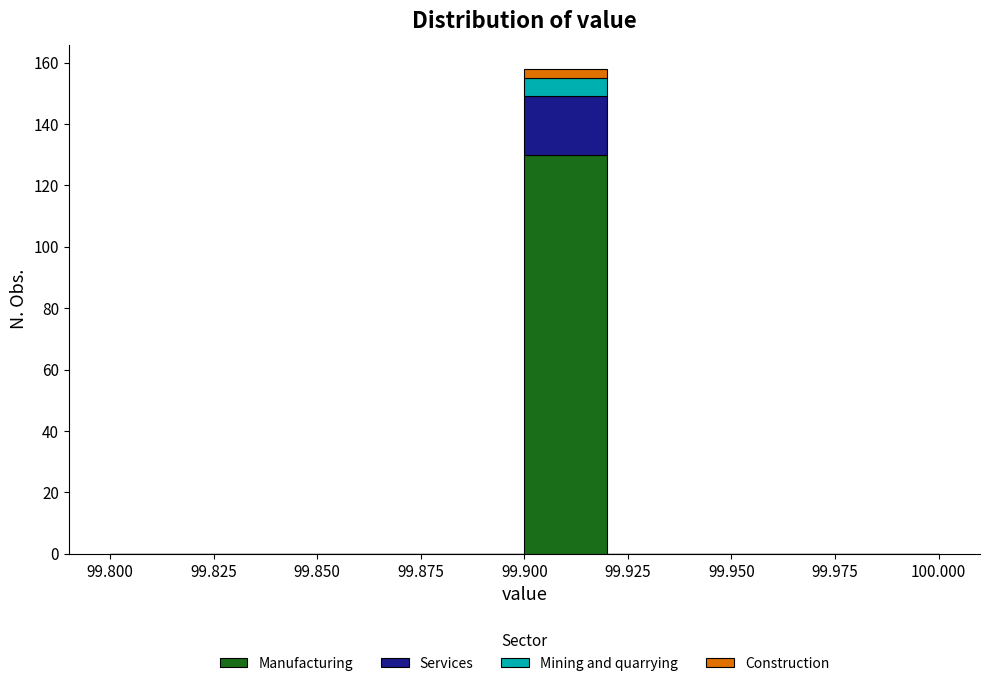

Which range on the x-axis has the tallest stacked bar (by total height)?

99.90 to 99.92